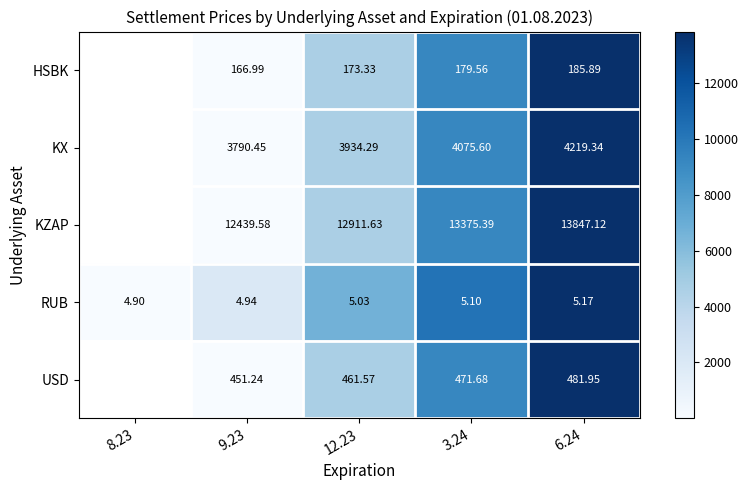

What is the total value across all series at 9.23?

16853.2